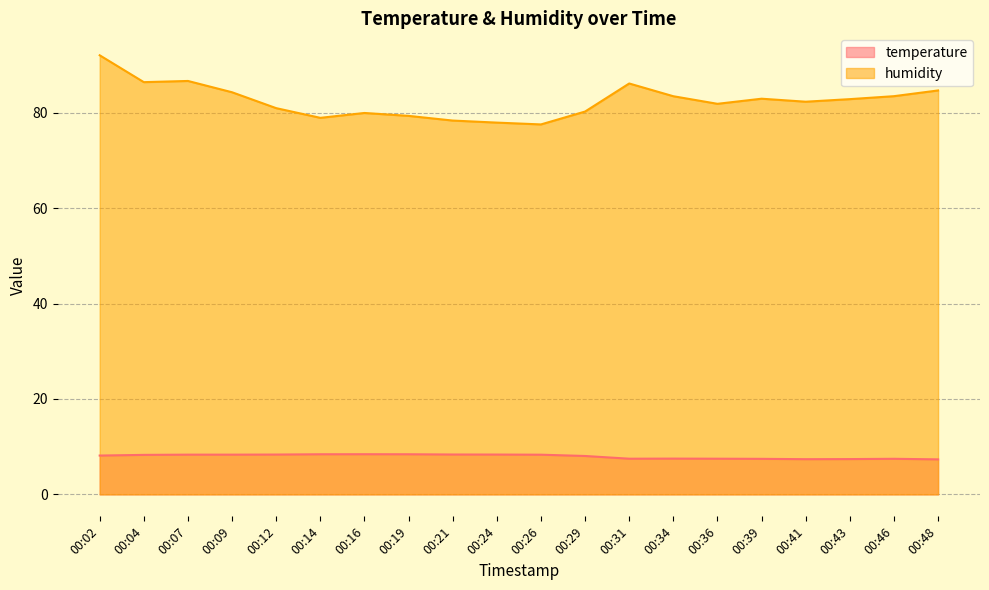

What is the average value of the humidity series?

82.5